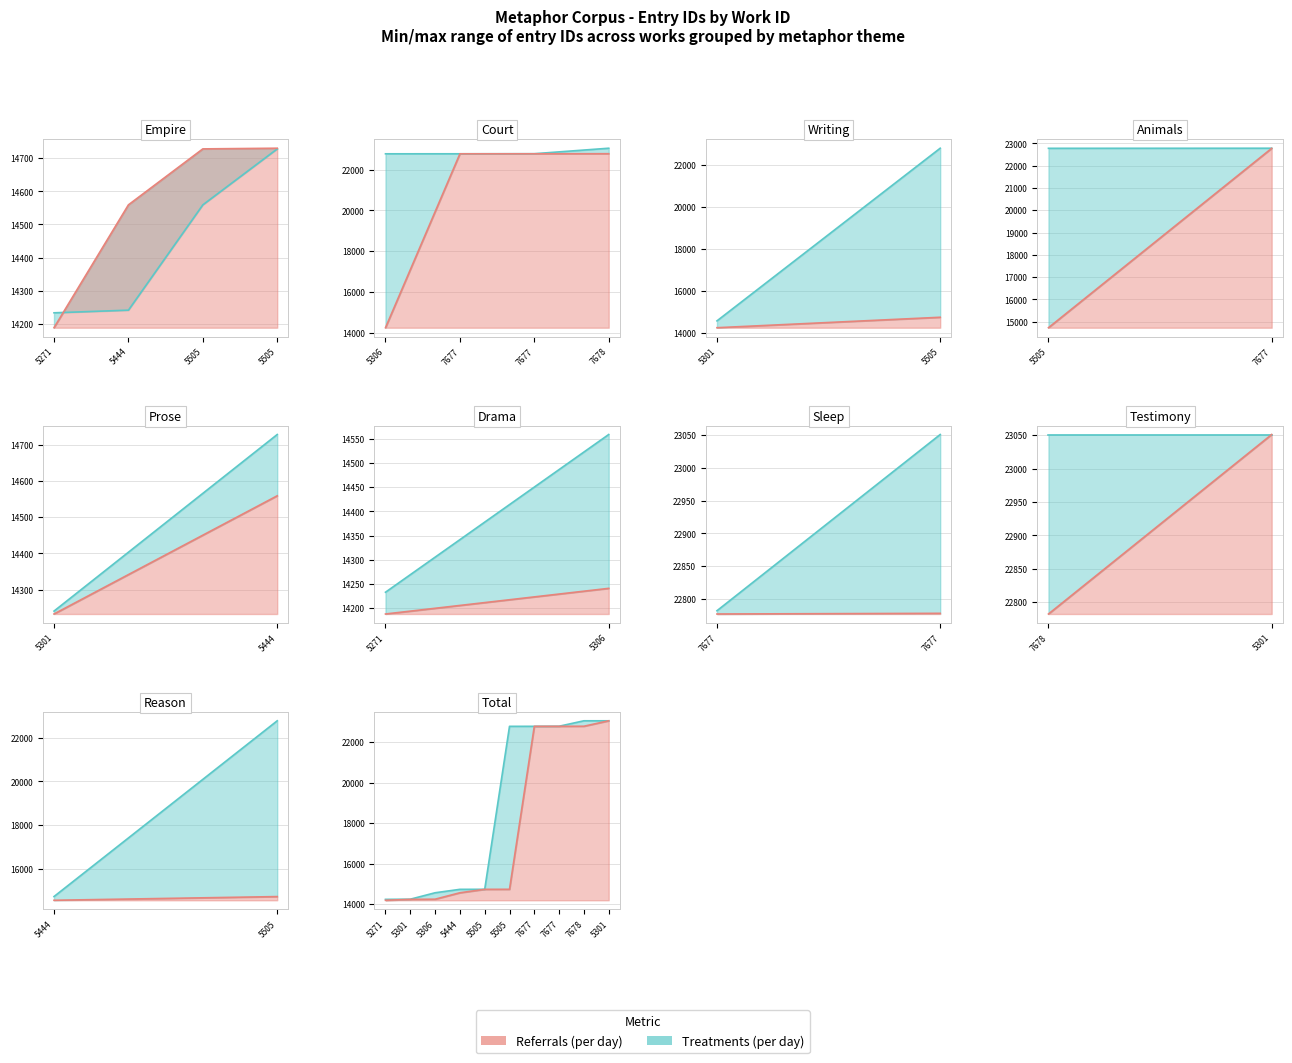

Rank the series at 5301 from highest to lowest value.

Treatments (id max), Referrals (id min)